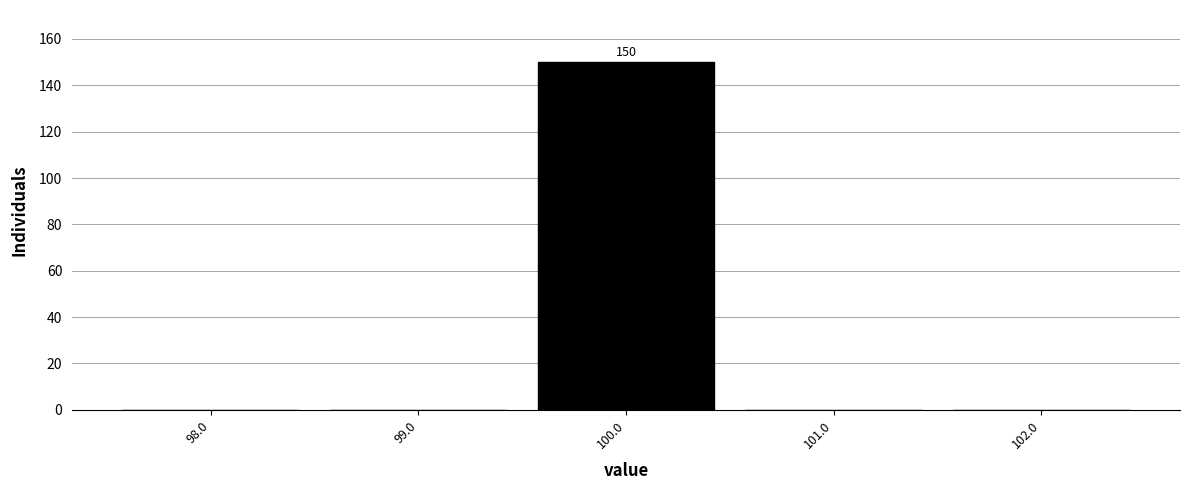

Which range on the x-axis has the tallest bar?

99.5 to 100.5